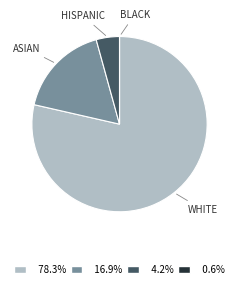

Is there a majority slice in this chart?

Yes